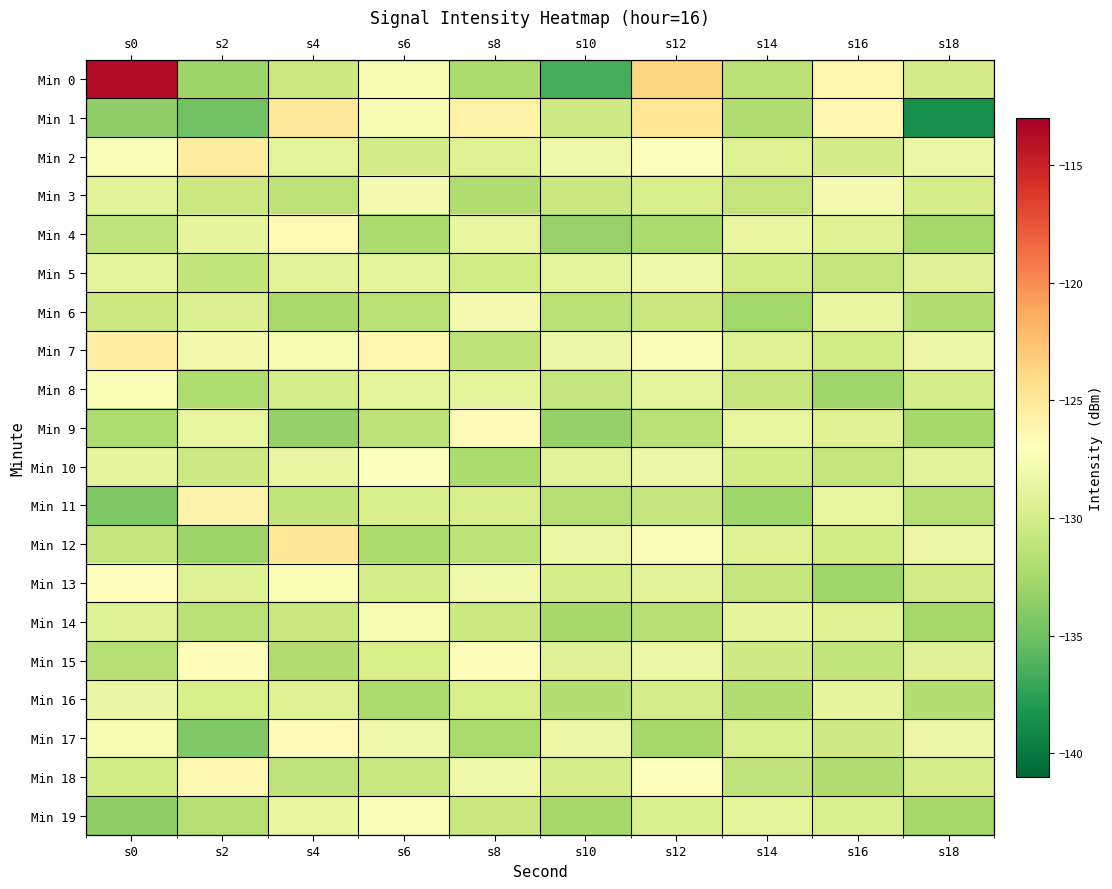

Rank the series by their maximum value, from lowest to highest.

Min 16, Min 5, Min 3, Min 6, Min 14, Min 8, Min 19, Min 15, Min 10, Min 13, Min 17, Min 9, Min 4, Min 18, Min 11, Min 7, Min 2, Min 12, Min 1, Min 0